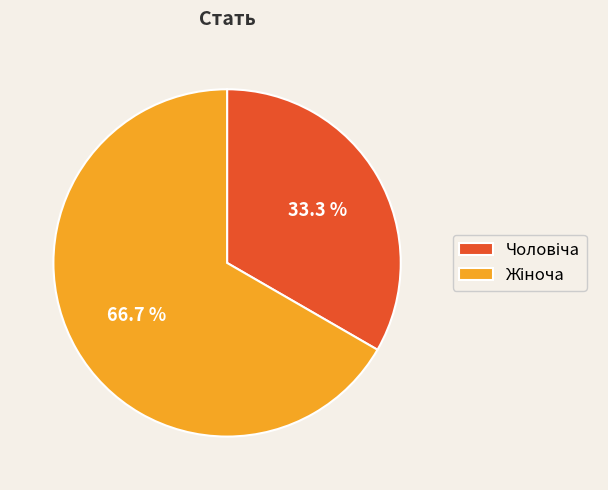

Is there any slice that represents more than half of the pie?

Yes